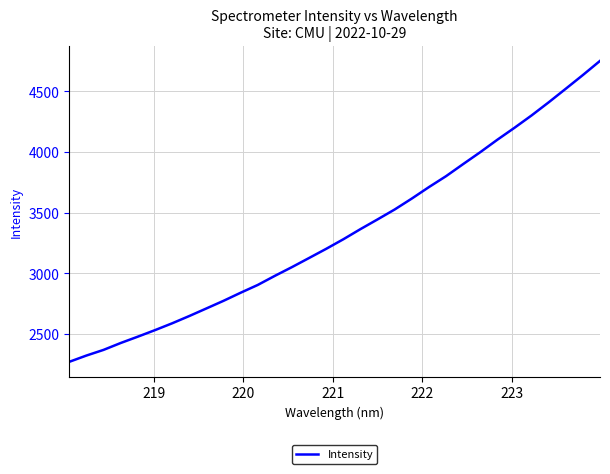

What is the difference between the maximum and minimum values?

2478.8